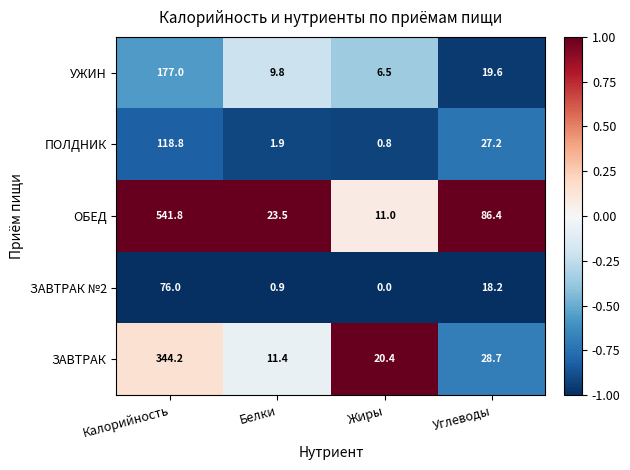

How many data points does each series have?

4